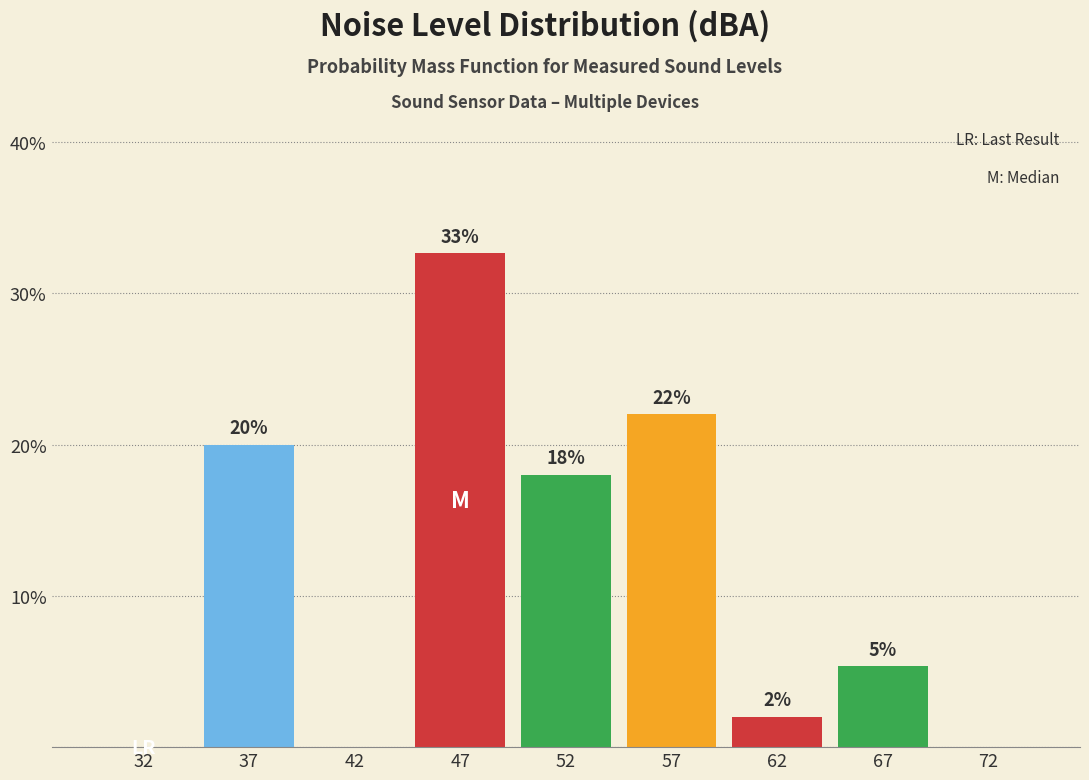

Which category has the highest value across all series?

47